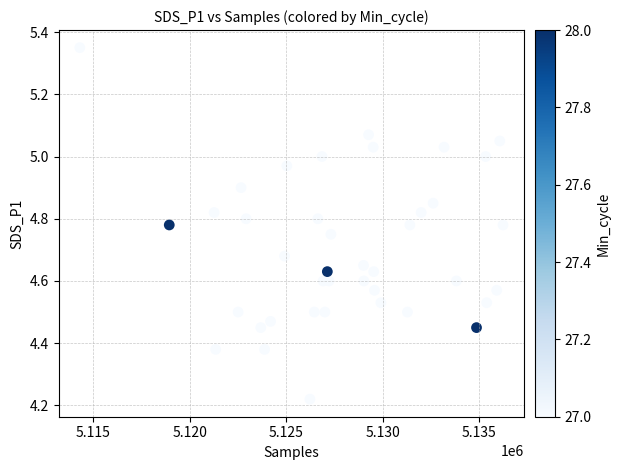

What is the range of X values (max minus min)?

21924.0